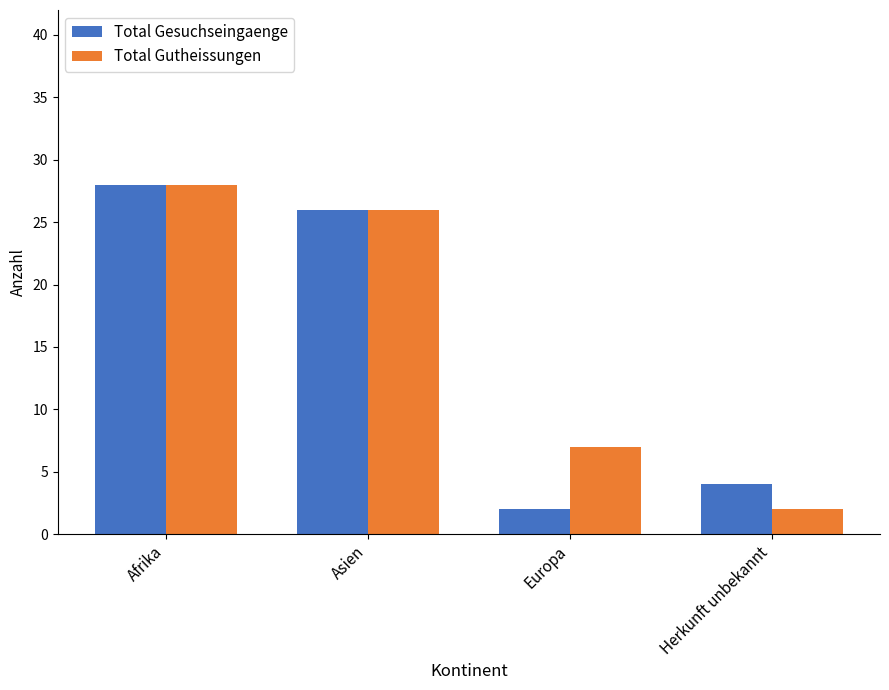

What is the sum of the Total Gesuchseingaenge values at Afrika and Herkunft unbekannt?

32